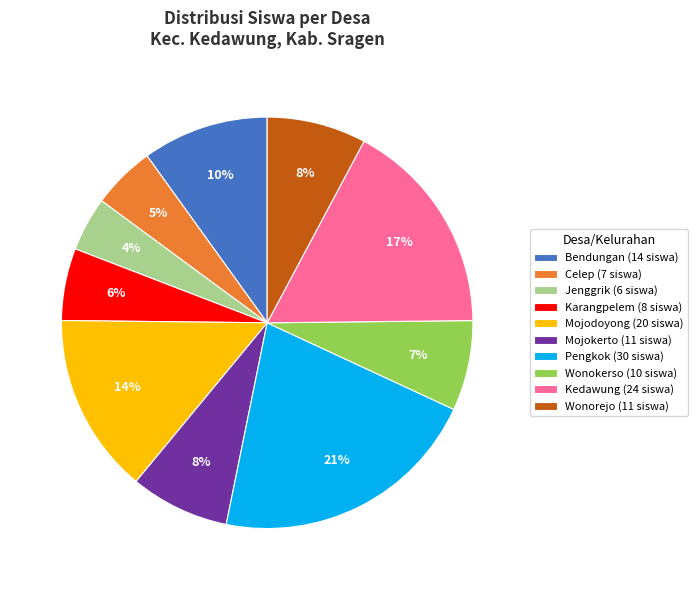

True or false: Celep (7 siswa) accounts for 16% of the total.

False